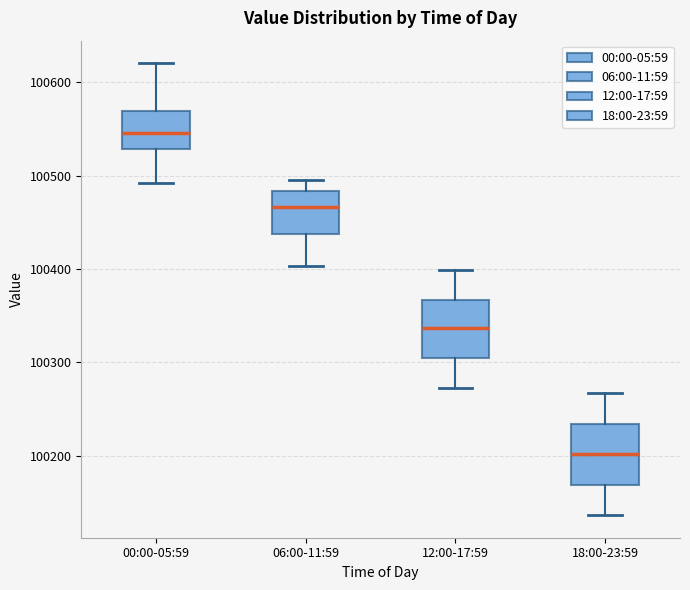

Which box's median line is the lowest?

18:00-23:59